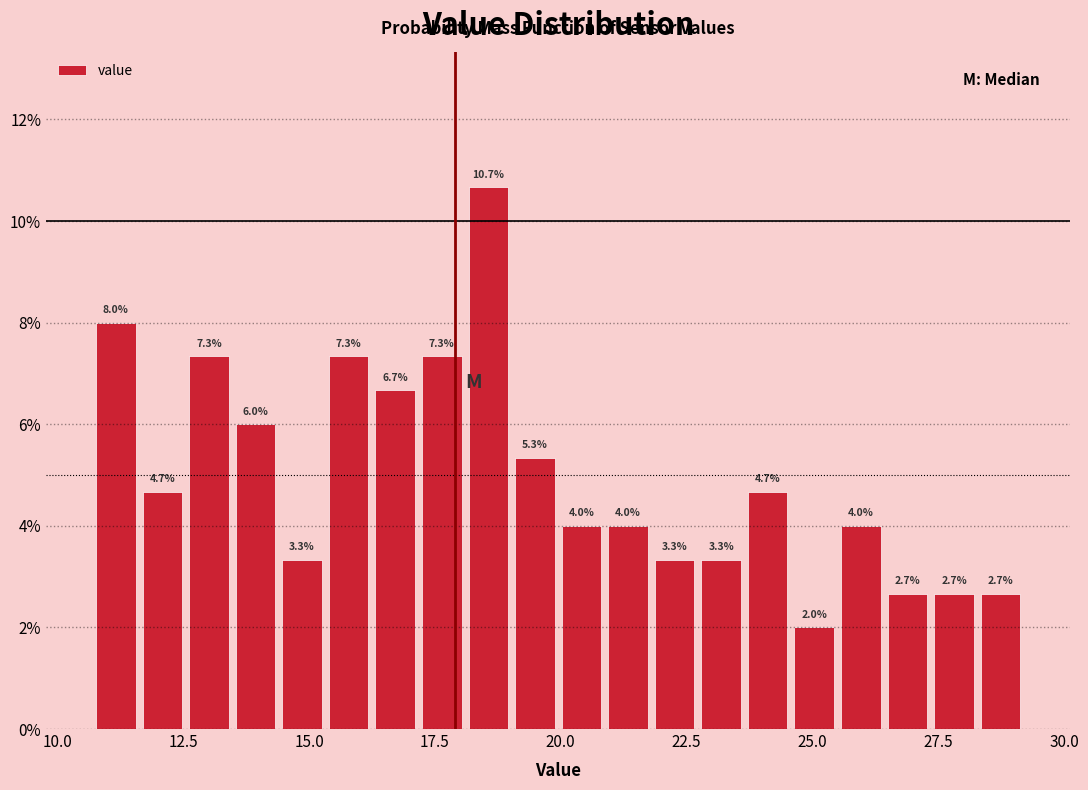

Read against the x-axis, roughly where is the centre of the tallest bar?

18.5